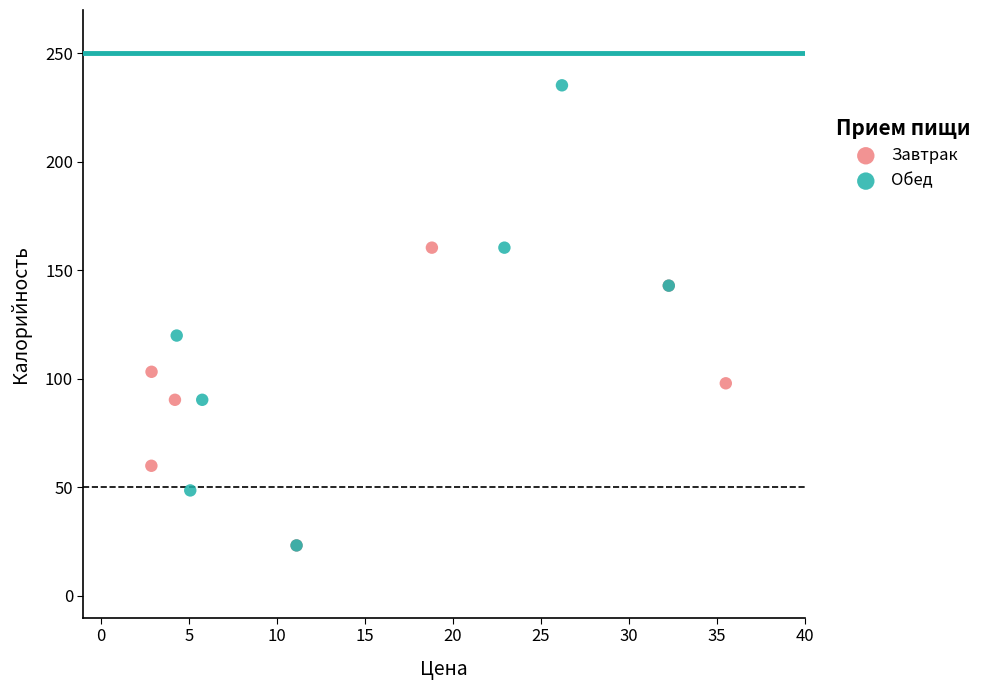

Which series contains the highest Y value?

Обед